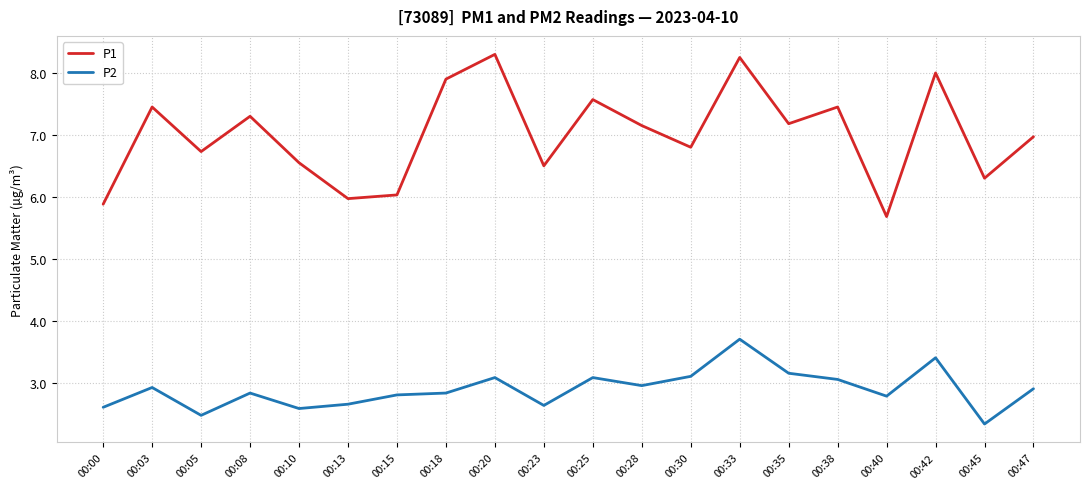

Which series has the largest range (max minus min)?

P1